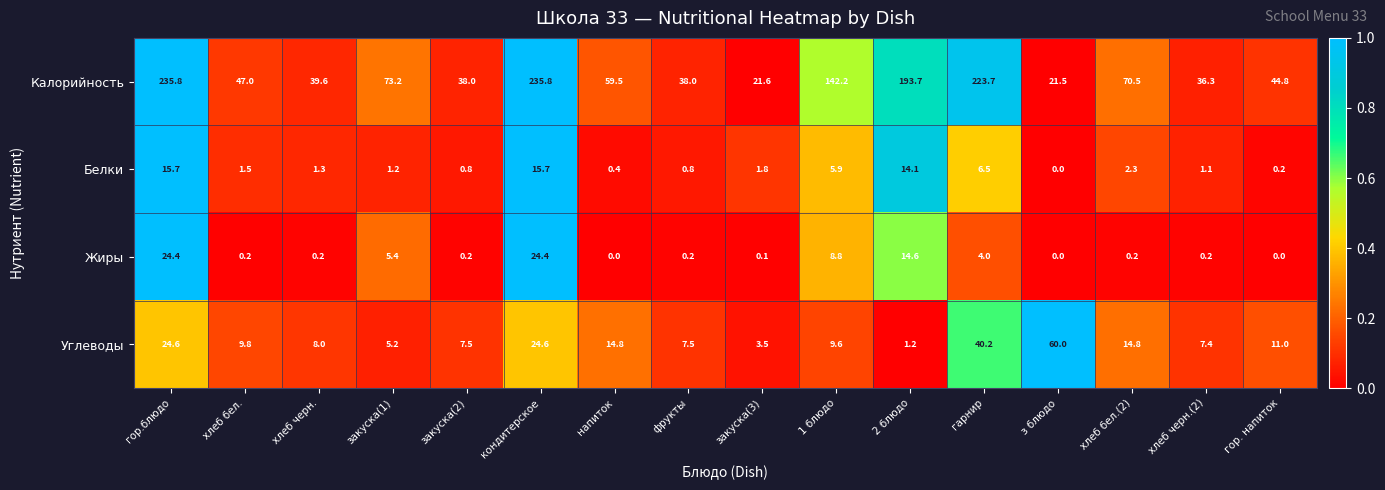

Is it true that Жиры equals 14.6 at 2 блюдо?

True